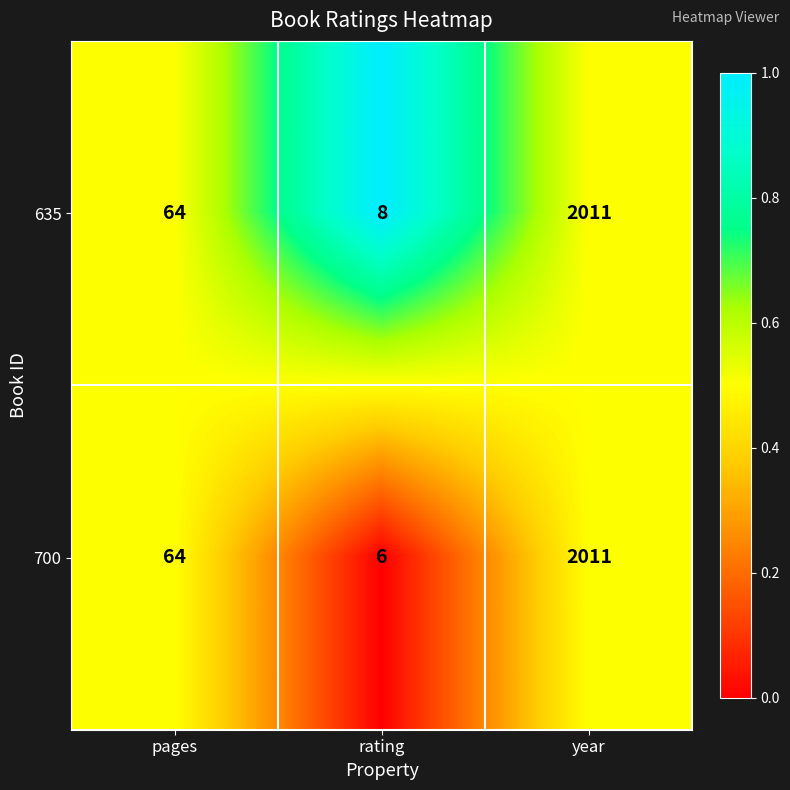

List the series in order of their overall mean, lowest first.

700, 635